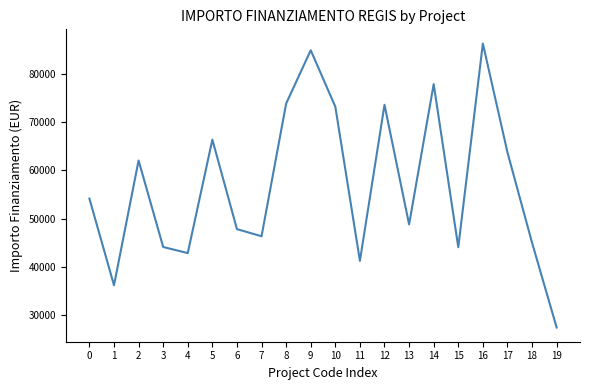

What is the difference between the second highest and second lowest values?

48854.1